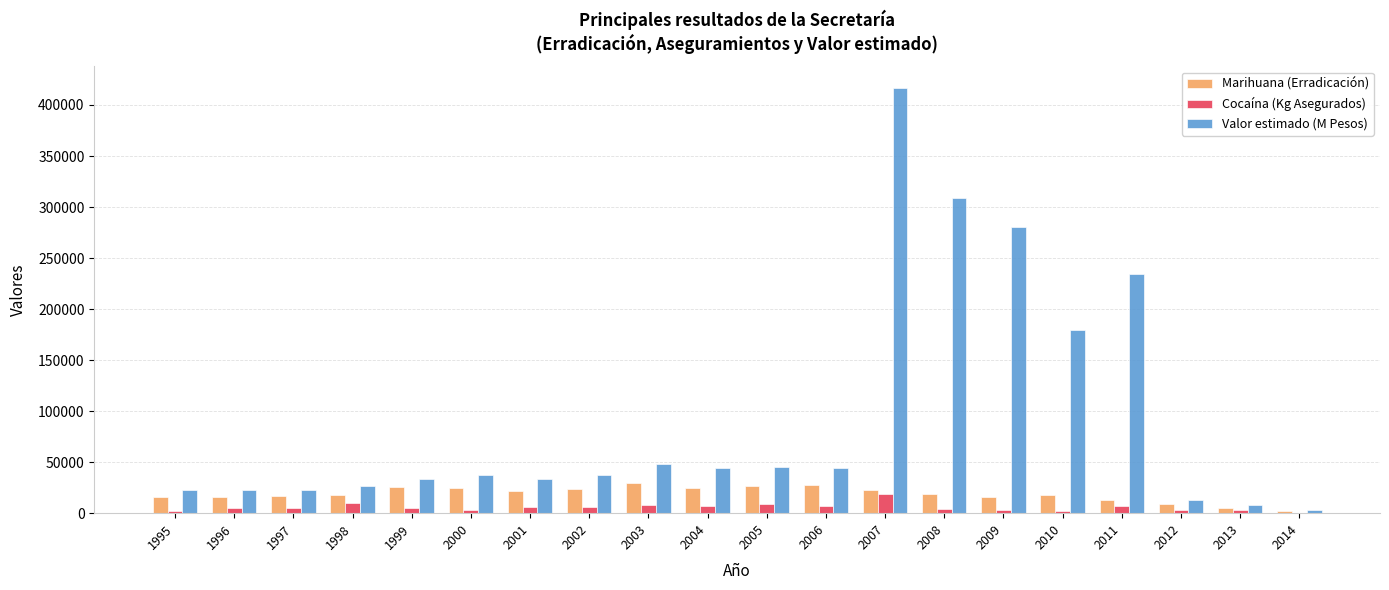

Read the Cocaína (Kg Asegurados) value at 2000.

3200.2